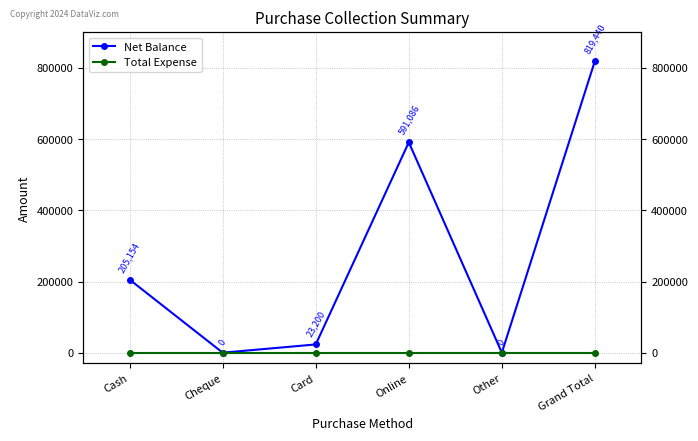

At Other, list the series in order from largest to smallest.

Net Balance, Total Expense